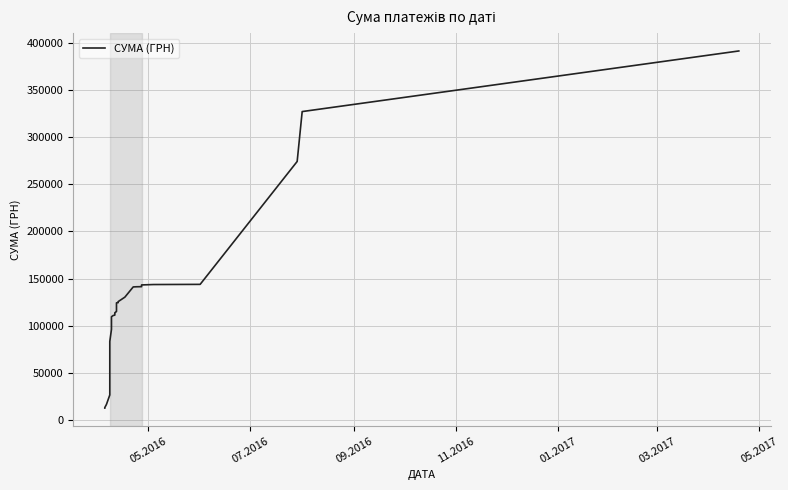

Count the number of values greater than 113763.

20